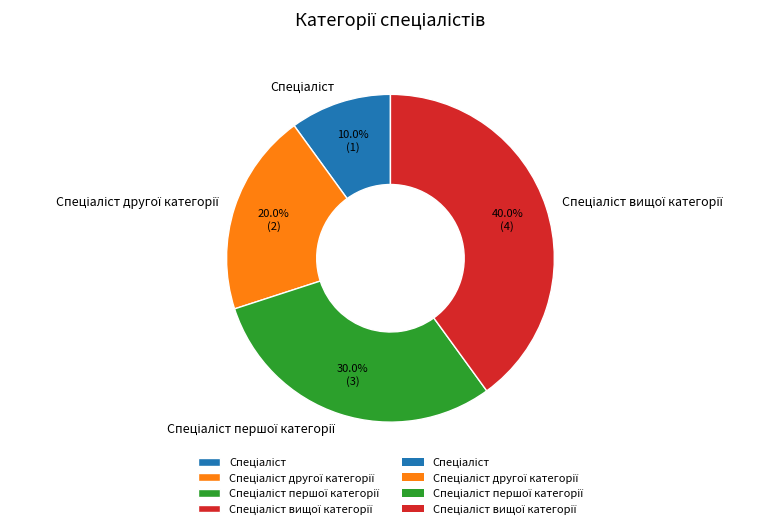

Is there any slice that represents more than half of the pie?

No